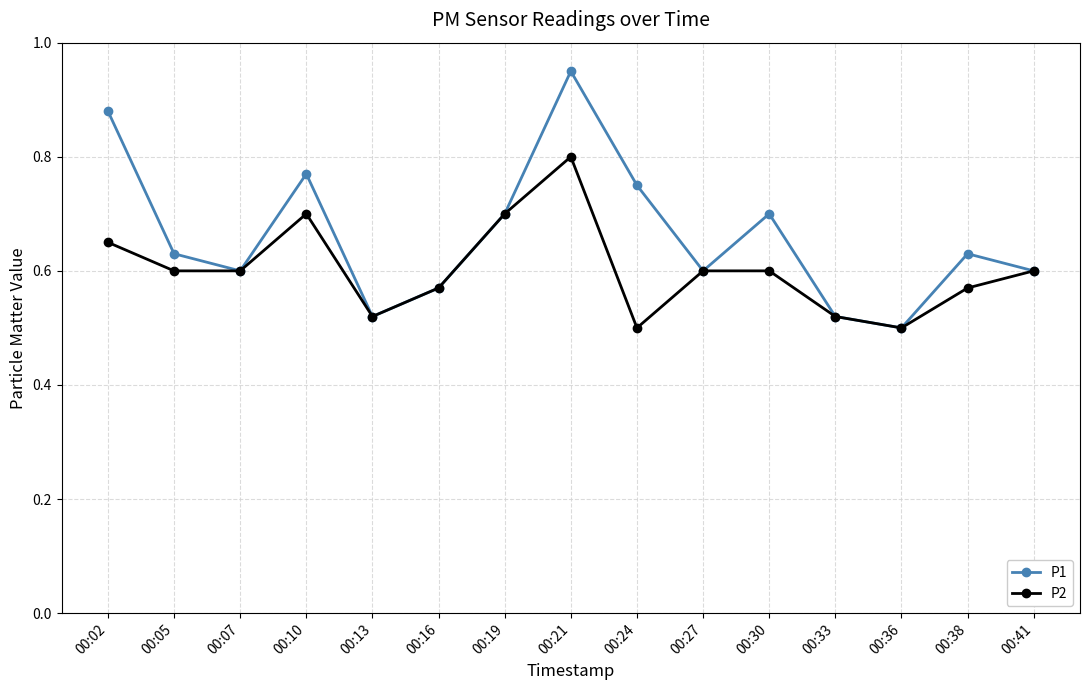

Where is the first local minimum for P1?

00:07